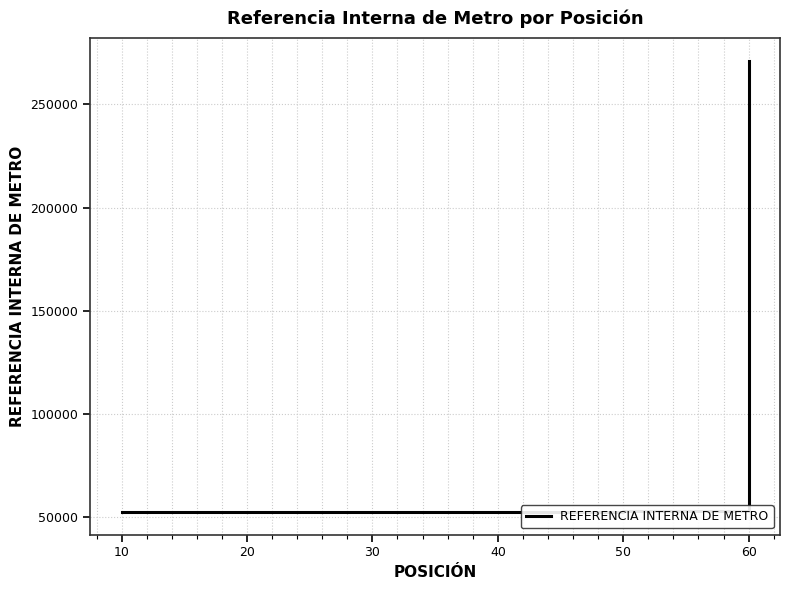

What is the maximum value shown in the chart?

271014